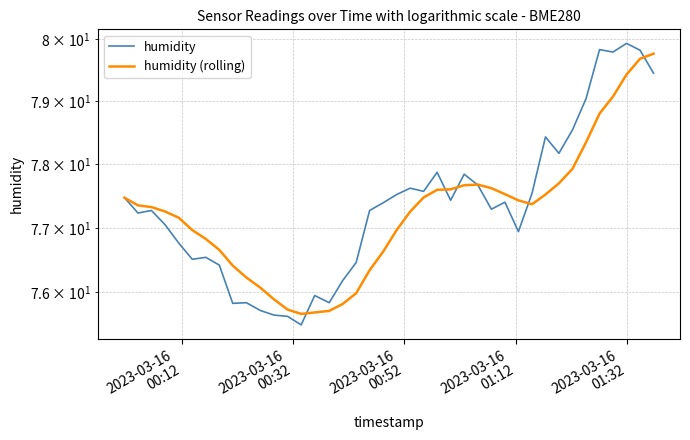

Does the chart display data point markers on the line(s)?

No